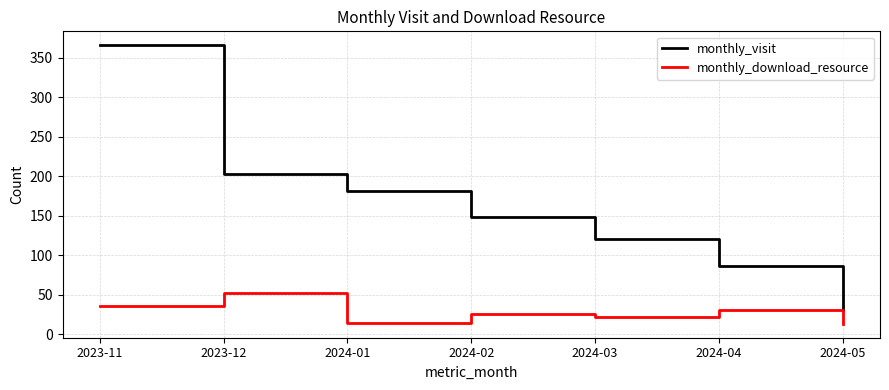

How many categories are shown in the chart?

7